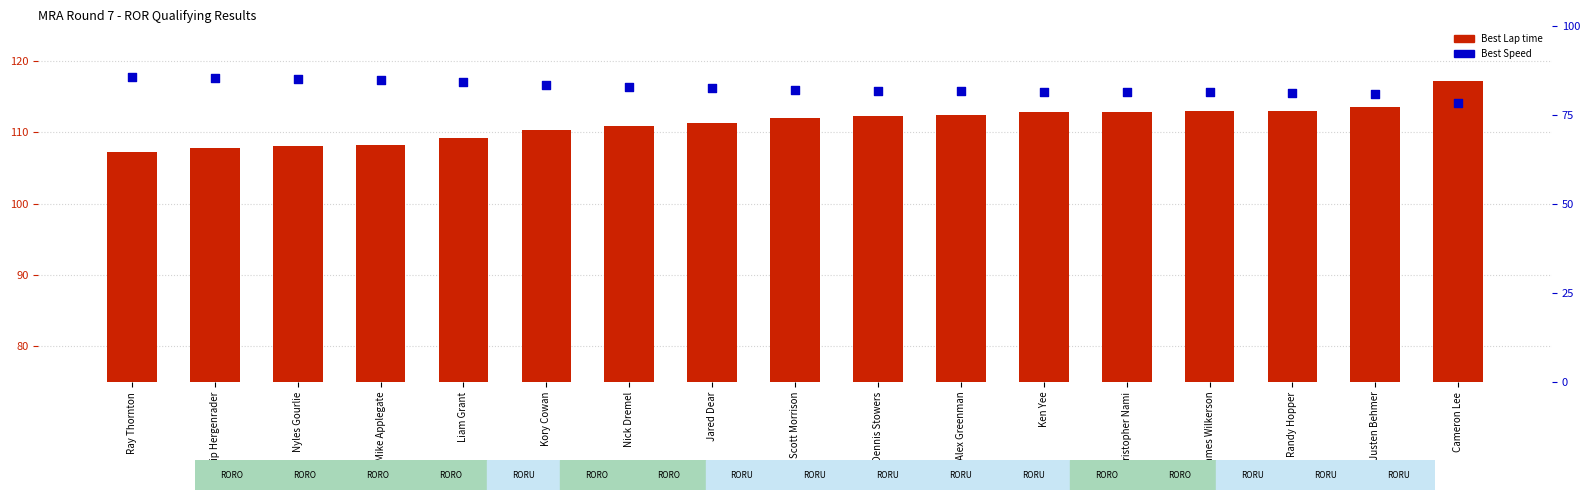

At which category is the sum across all series the highest?

Cameron Lee